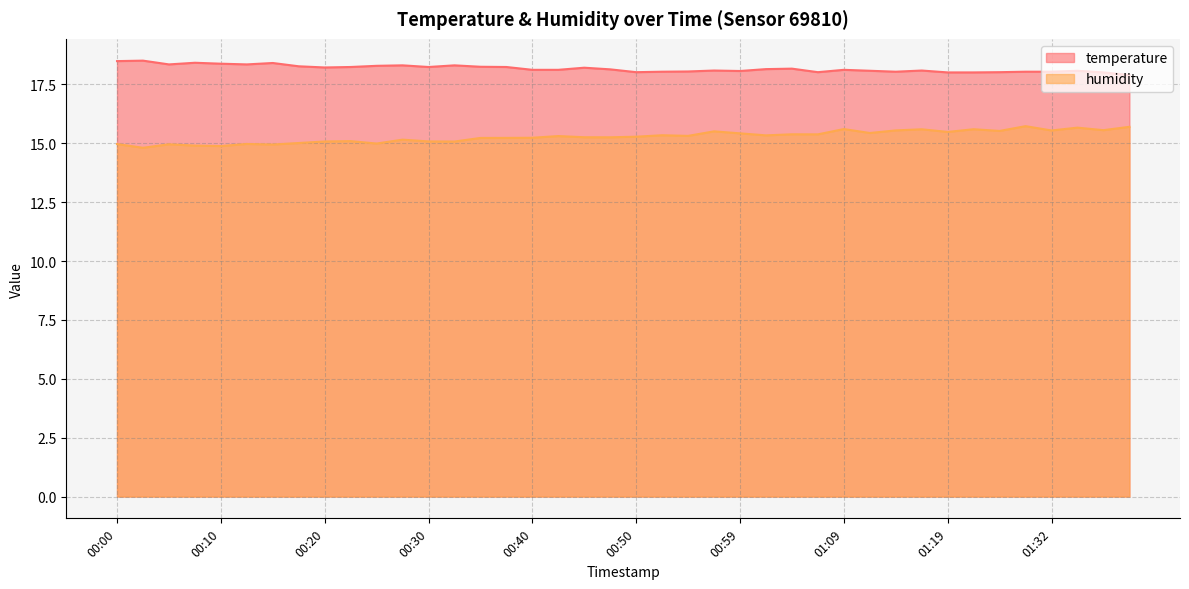

What is the sum of the temperature values at 00:13 and 00:37?

36.6